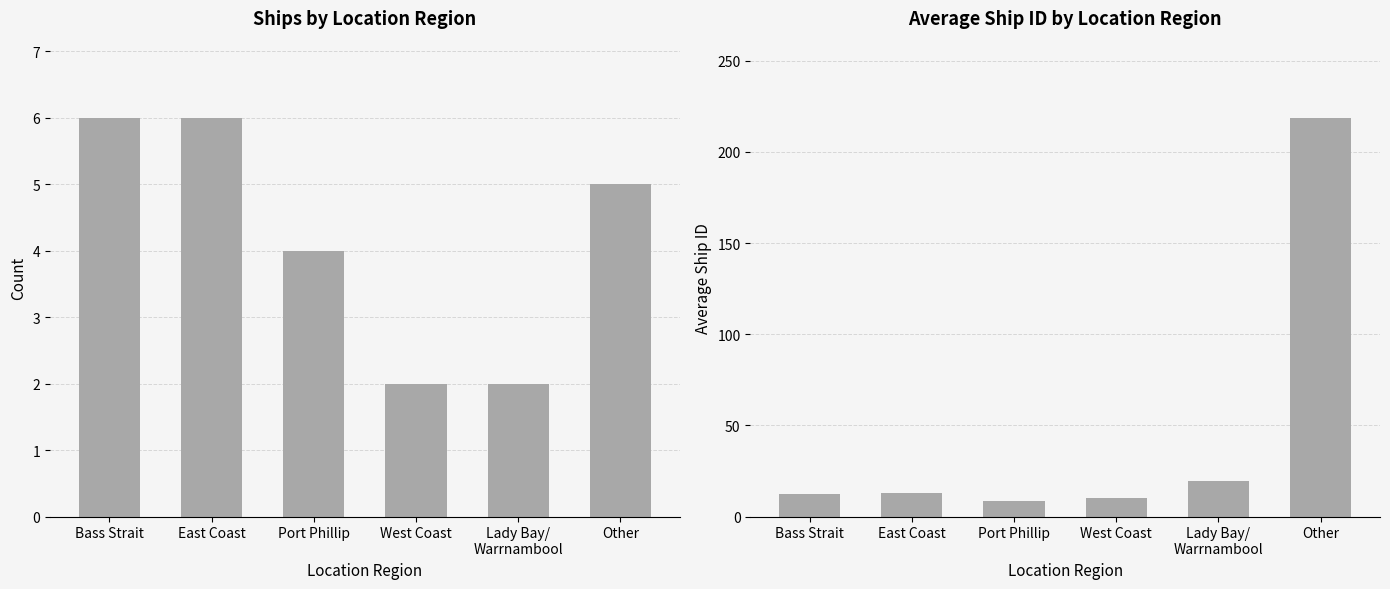

Reading left to right, transcribe all the data shown in this chart.

Count: 6.0	6.0	4.0	2.0	2.0	5.0
Avg ID: 12.5	12.7	8.8	10.0	19.5	218.8